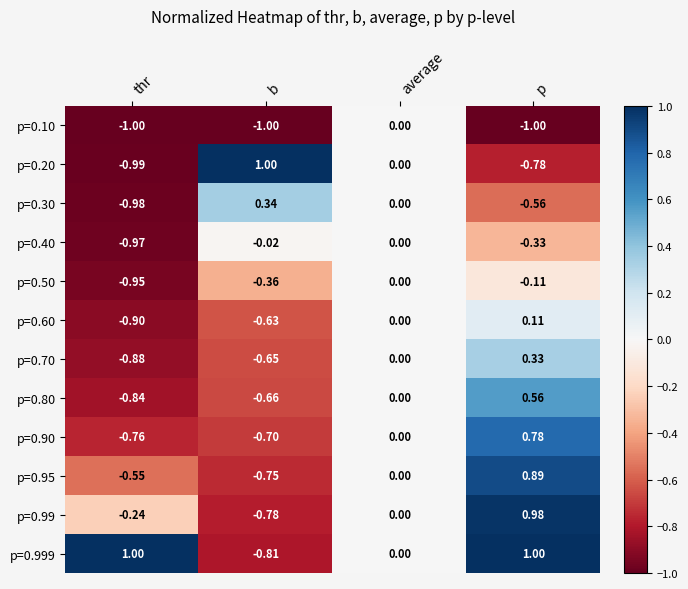

Where is p=0.90 nearest to the value 0?

average